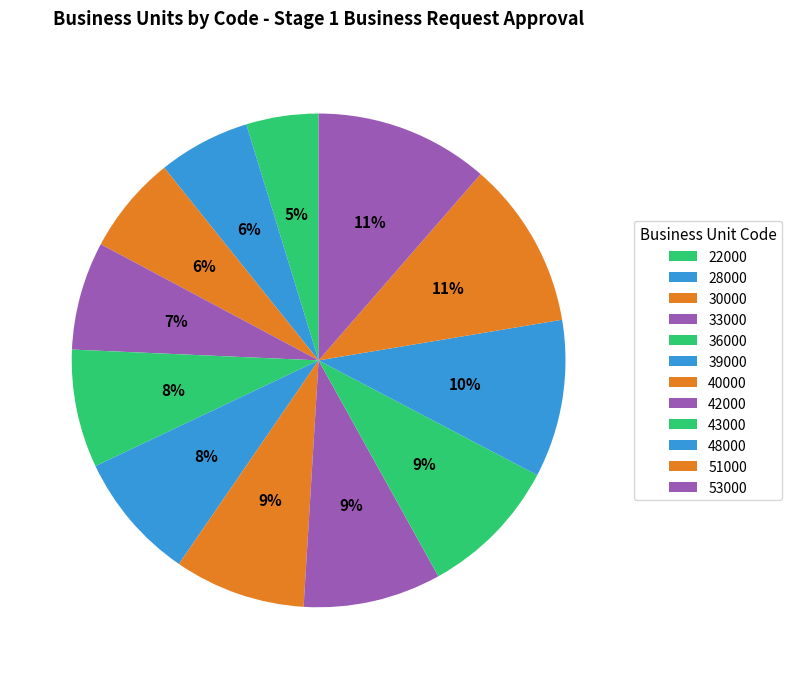

How many slices are in this pie chart?

12